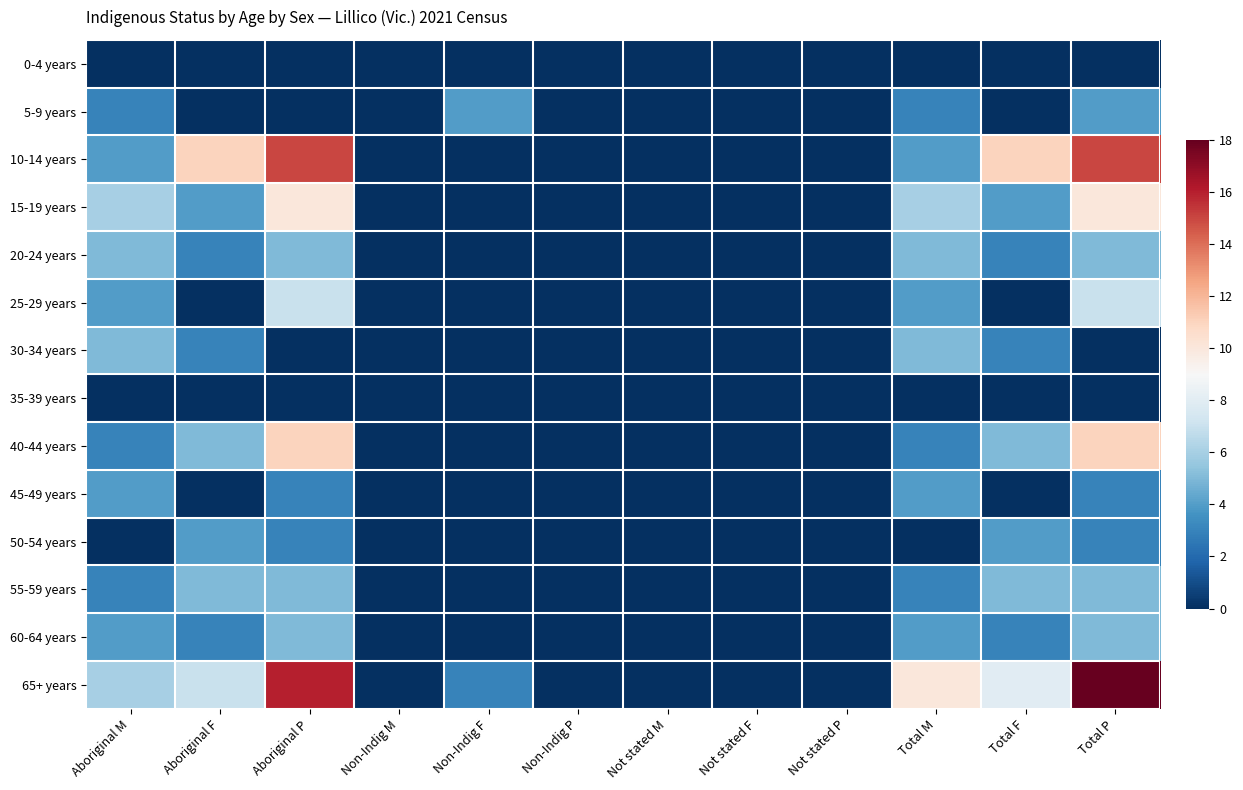

List the series in order of their peak value, highest first.

65+ years, 10-14 years, 40-44 years, 15-19 years, 25-29 years, 20-24 years, 30-34 years, 55-59 years, 60-64 years, 5-9 years, 45-49 years, 50-54 years, 0-4 years, 35-39 years